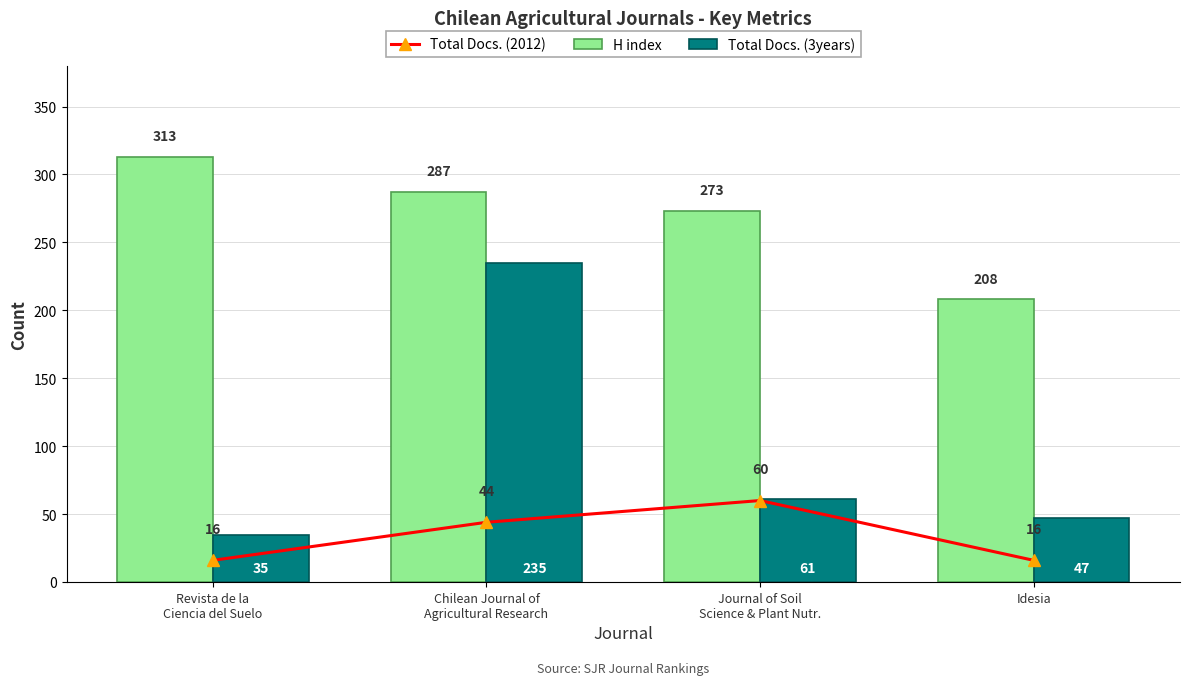

Where is Total Docs. (2012) nearest to the value 38?

Chilean Journal of
Agricultural Research